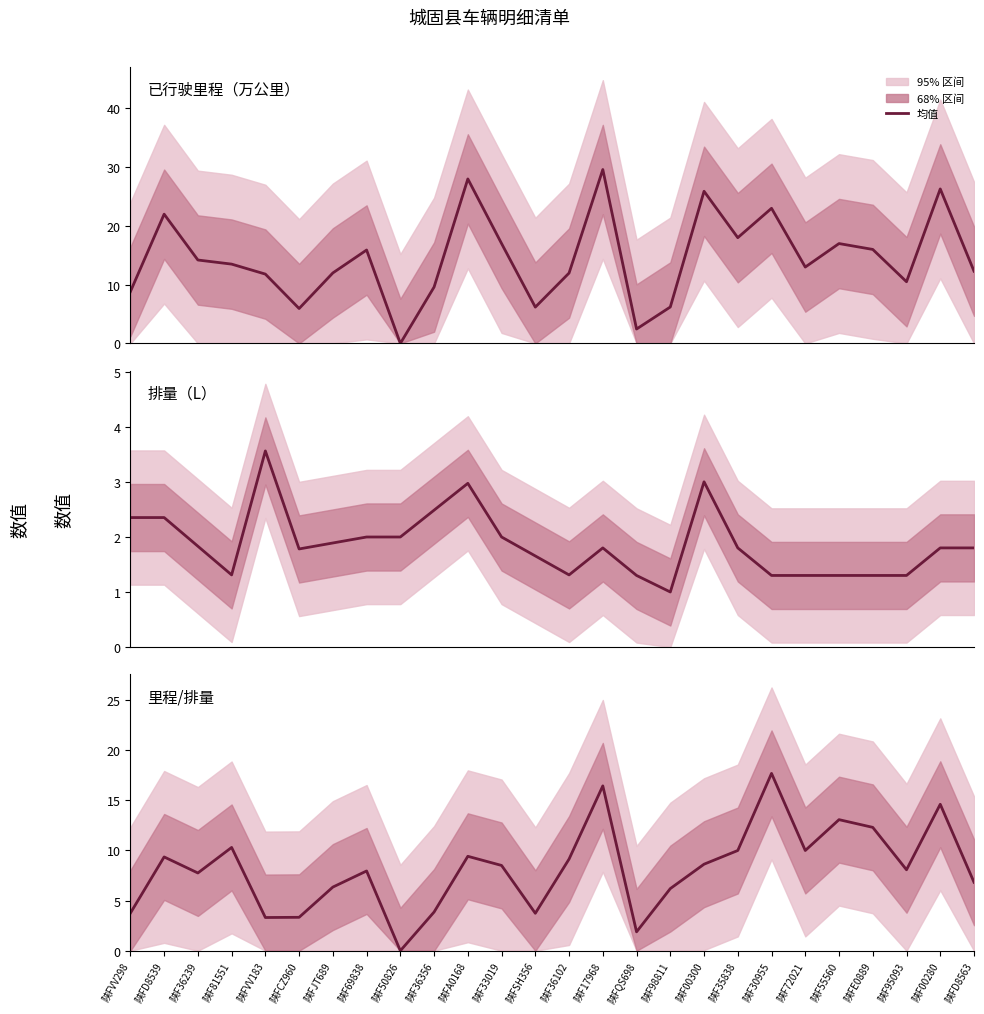

Count the number of categories in the chart.

26